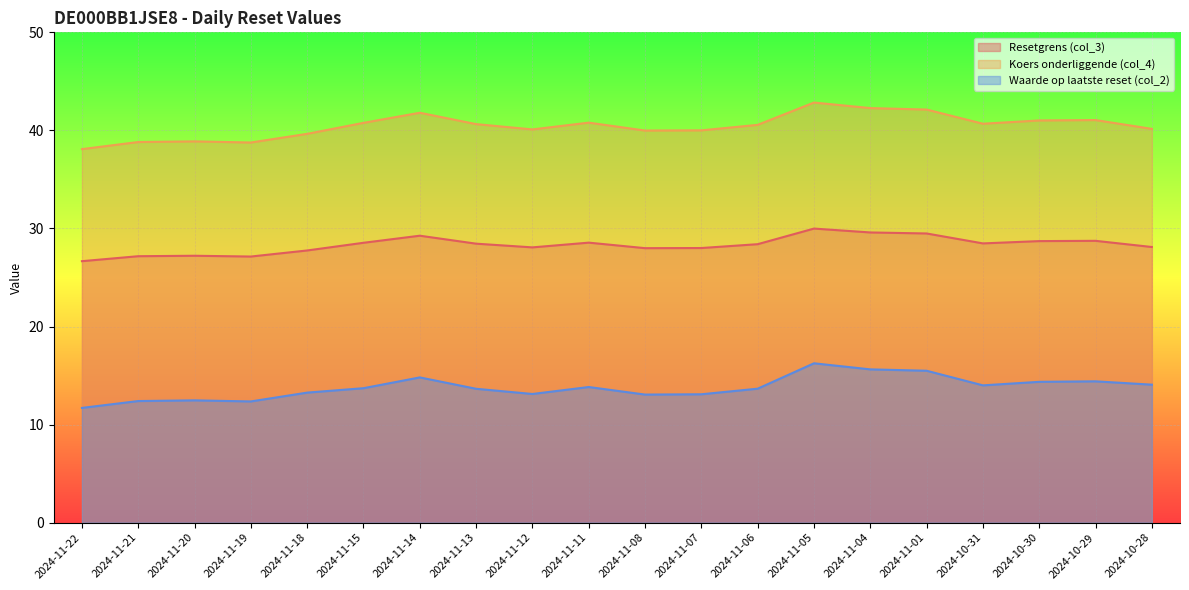

Reading left to right, list all the values displayed in this chart.

Resetgrens (col_3): 26.7	27.2	27.2	27.1	27.8	28.5	29.3	28.4	28.1	28.6	28.0	28.0	28.4	30.0	29.6	29.5	28.5	28.7	28.7	28.1
Koers onderliggende (col_4): 38.1	38.8	38.9	38.8	39.6	40.8	41.8	40.6	40.1	40.8	40.0	40.0	40.6	42.8	42.3	42.1	40.7	41.0	41.1	40.2
Waarde op laatste reset (col_2): 11.7	12.4	12.5	12.4	13.3	13.7	14.8	13.7	13.1	13.8	13.1	13.1	13.7	16.2	15.6	15.5	14.0	14.4	14.4	14.1